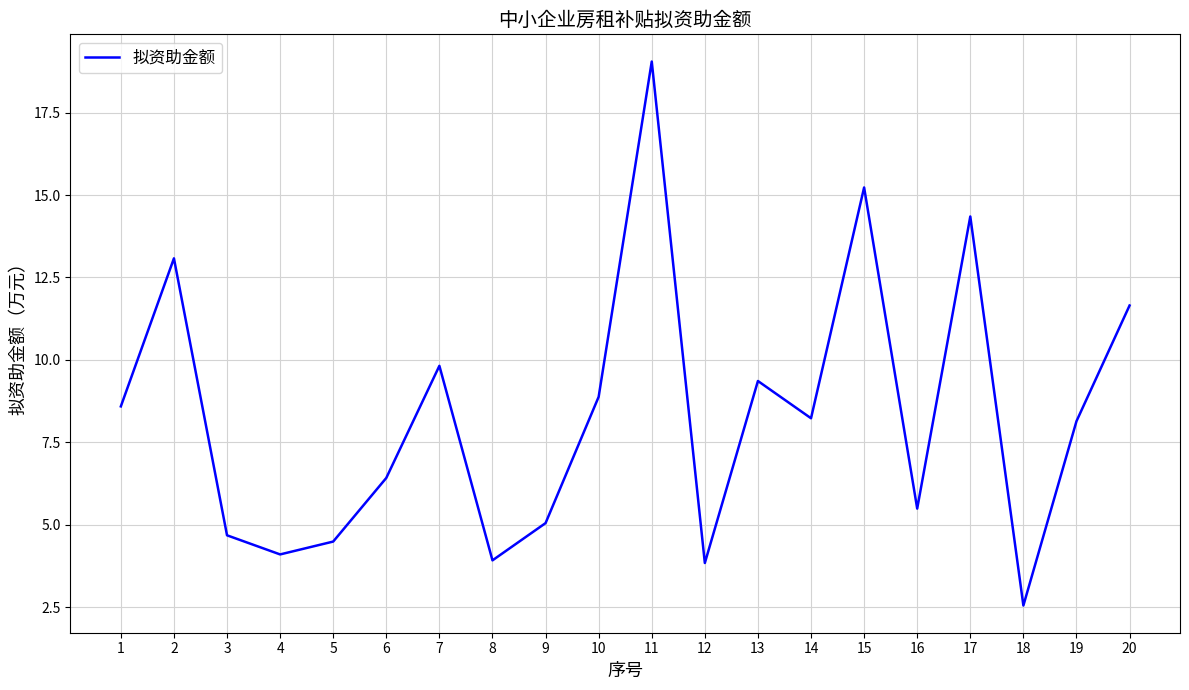

Which label corresponds to the largest value in the chart?

11